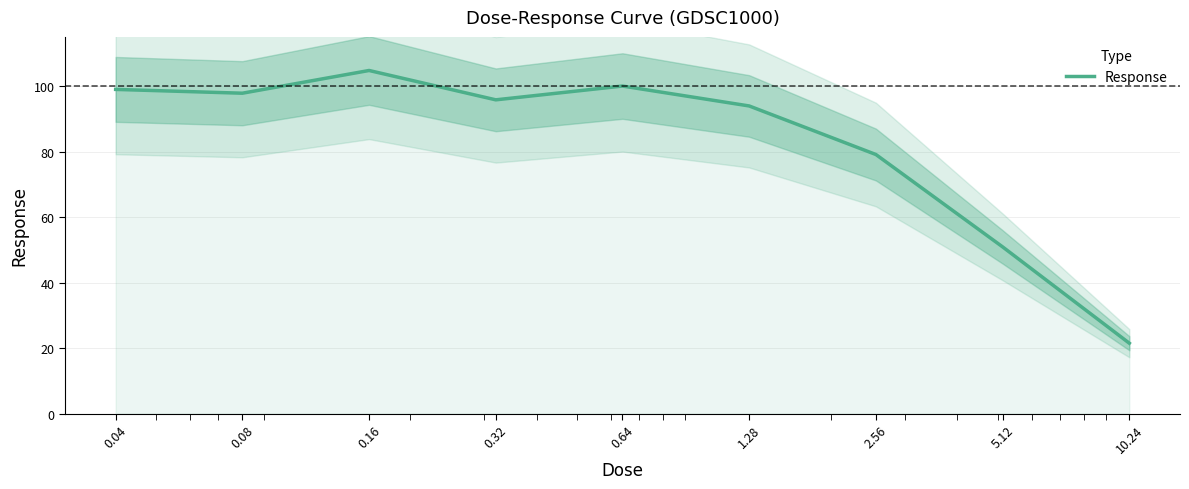

Count the number of values greater than 95.

5